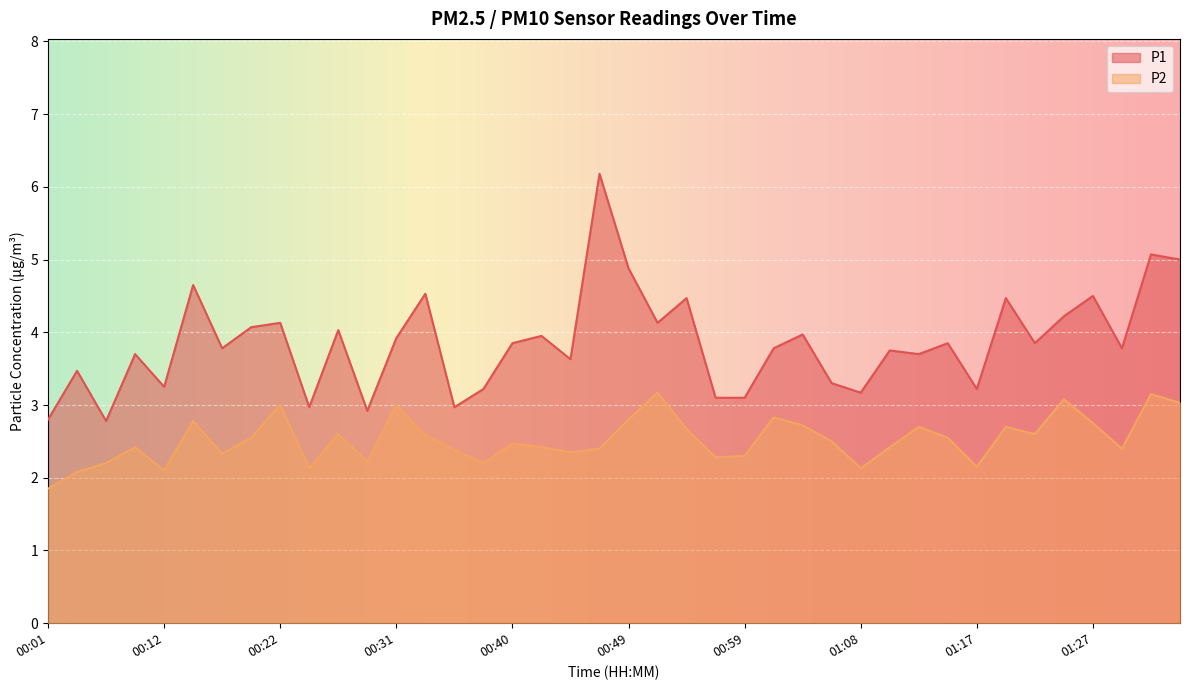

Is it true that P2 equals 4.2 at 00:08?

False